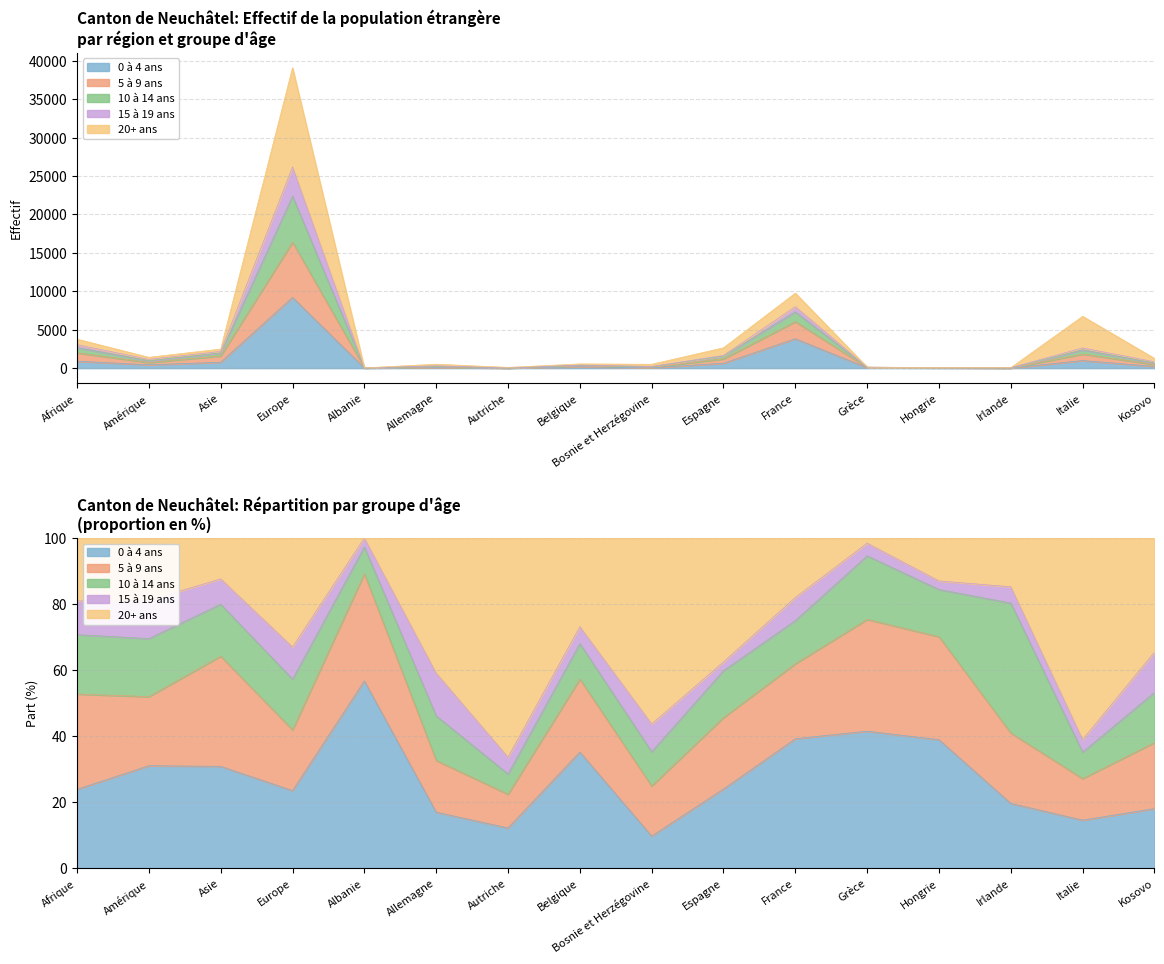

True or false: 15 à 19 ans and 10 à 14 ans intersect in this chart.

False